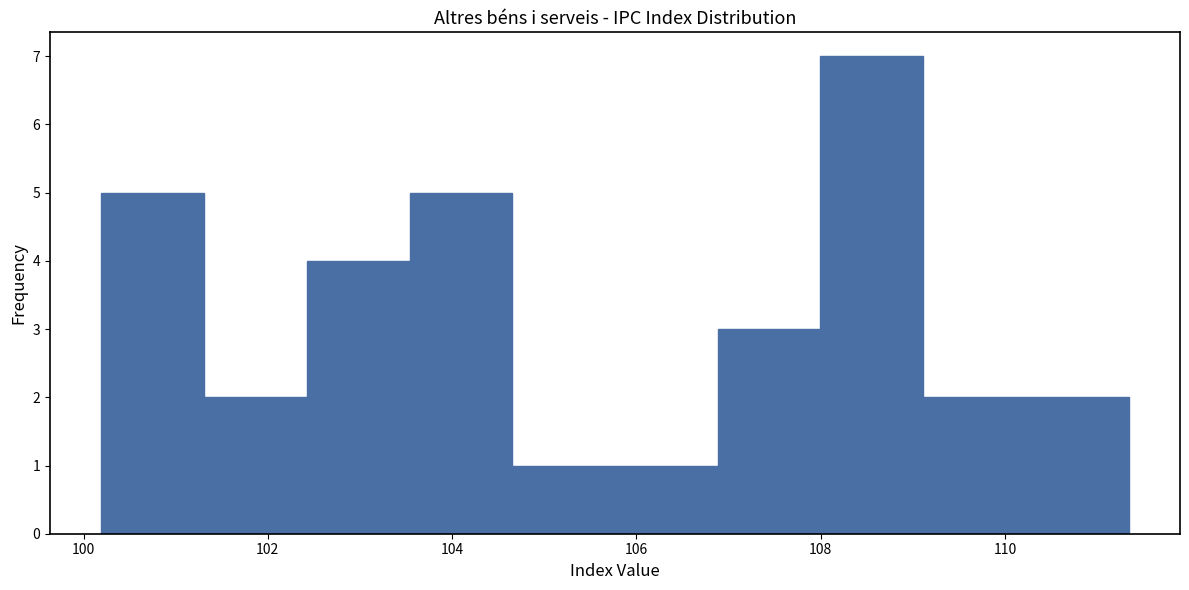

Reading left to right, transcribe this chart: for each bar, give the range it covers on the x-axis and its height. Neither the bar edges nor the heights are printed on the chart, so give them approximately, as read against the axes.

100.2 to 101.4: 5
101.4 to 102.4: 2
102.4 to 103.6: 4
103.6 to 104.6: 5
104.6 to 105.8: 1
105.8 to 106.8: 1
106.8 to 108.0: 3
108.0 to 109.2: 7
109.2 to 110.2: 2
110.2 to 111.4: 2